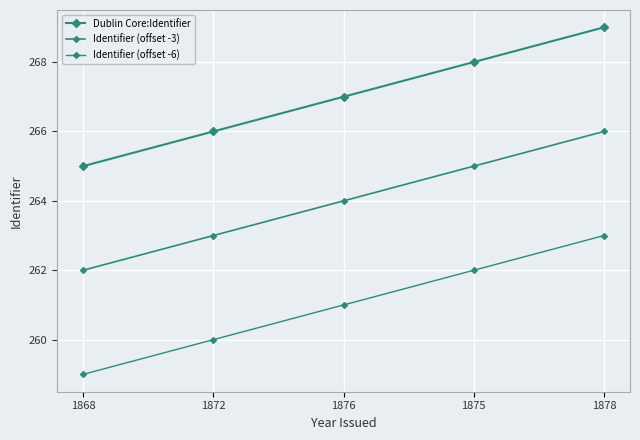

Is this an area chart (filled region under the line)?

No